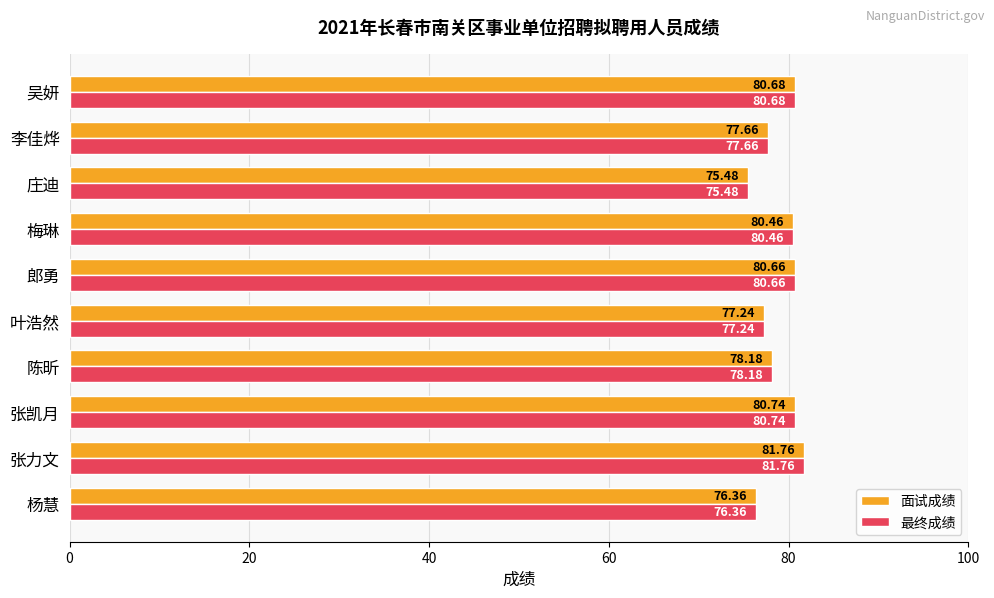

What is the greatest value displayed?

81.8